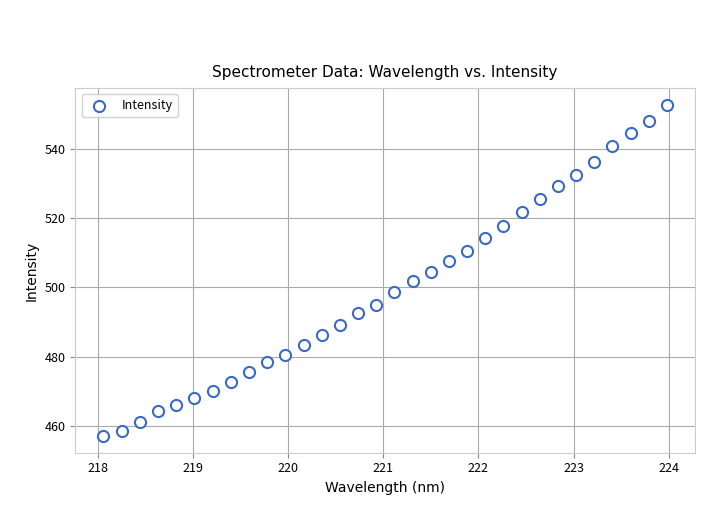

What is the range of X values (max minus min)?

5.9